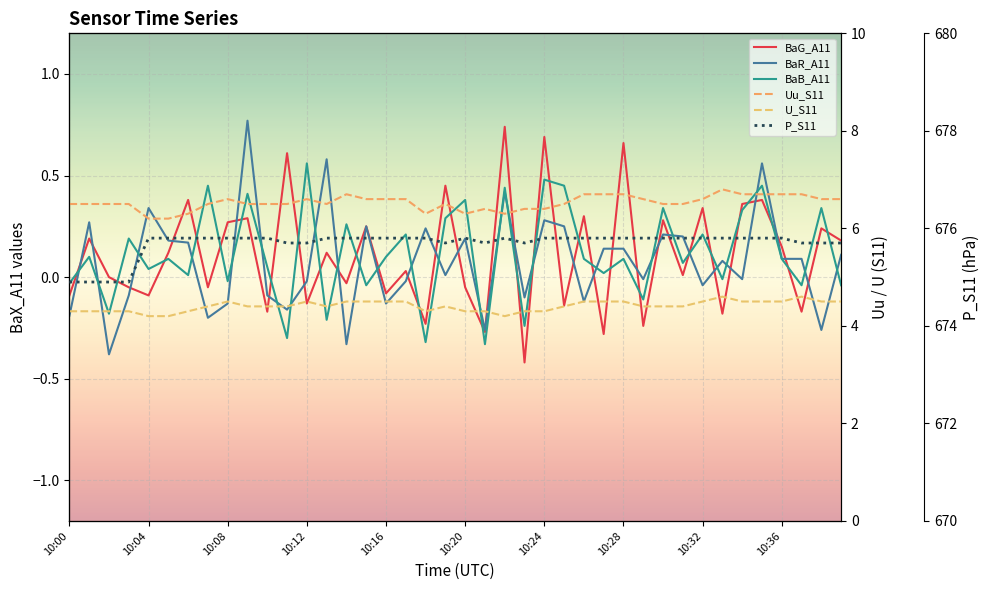

Which category has the lowest value in the P_S11 series?

10:00